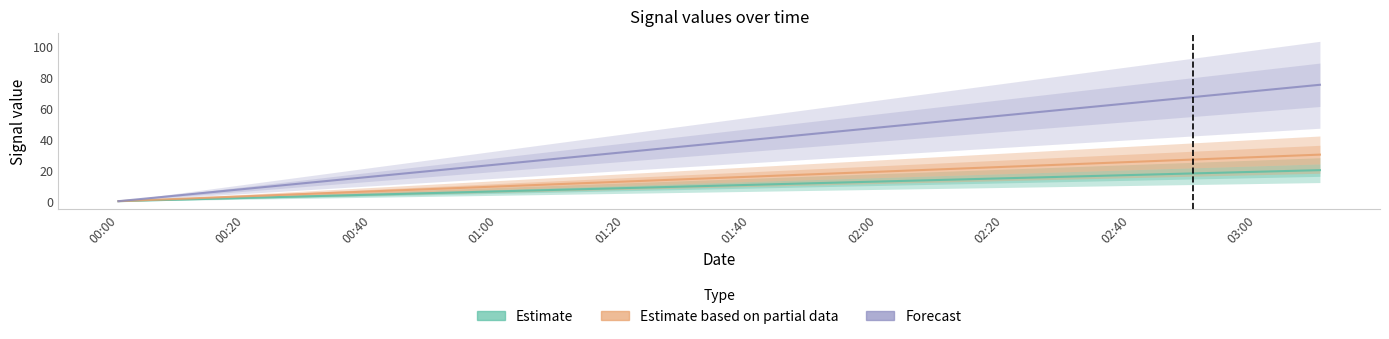

Rank the series by their average value, from highest to lowest.

Forecast, Estimate based on partial data, Estimate